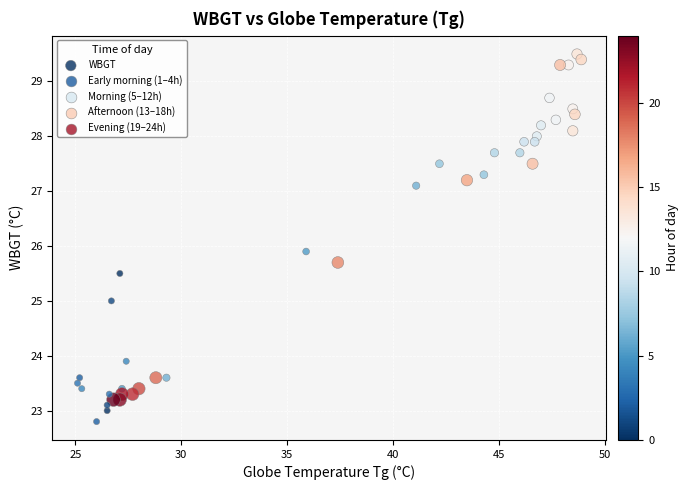

What is the range of X values (max minus min)?

23.8